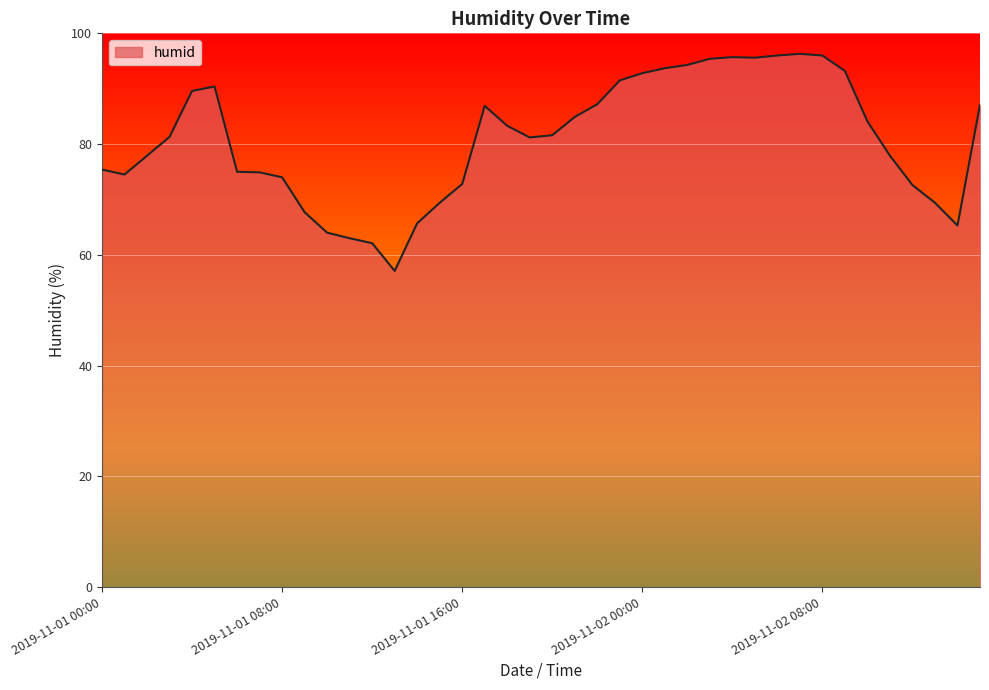

What is the minimum value shown in the chart?

57.1